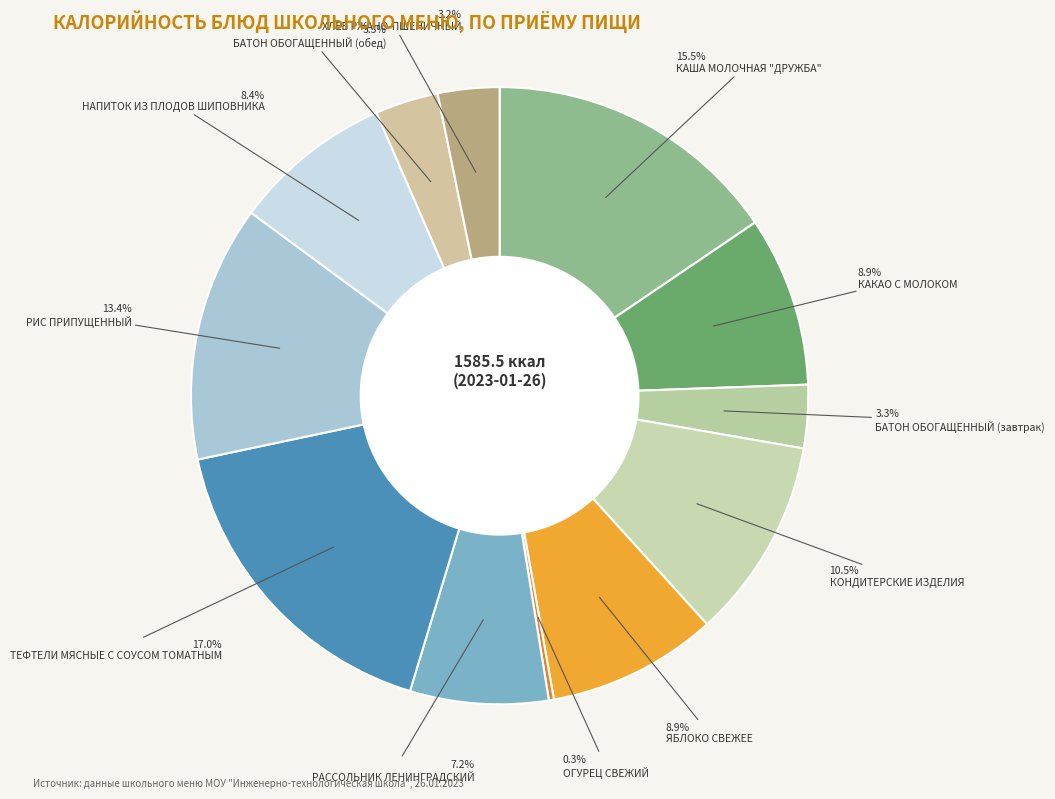

Is there any slice that represents more than half of the pie?

No